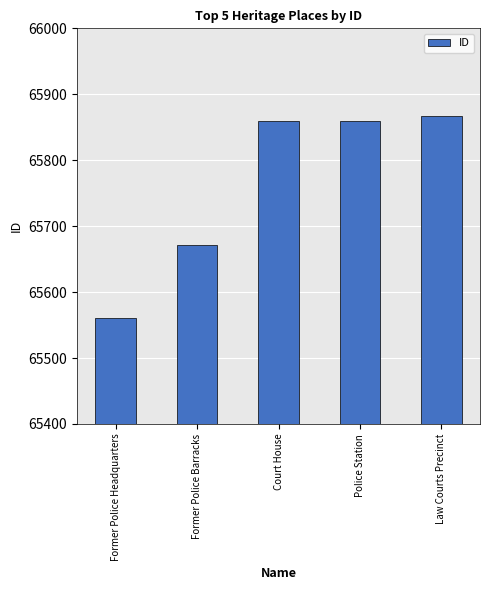

What is the change in value from Former Police Barracks to Court House?

+188